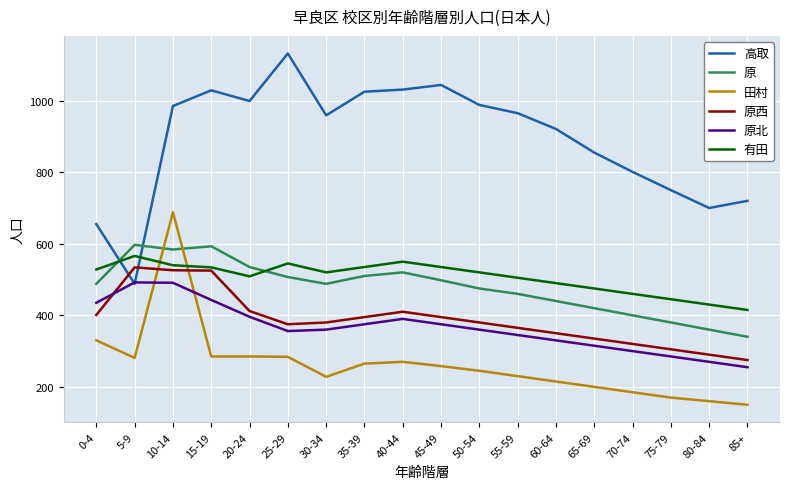

The 高取 series shows 222 at 20-24. True or false?

False